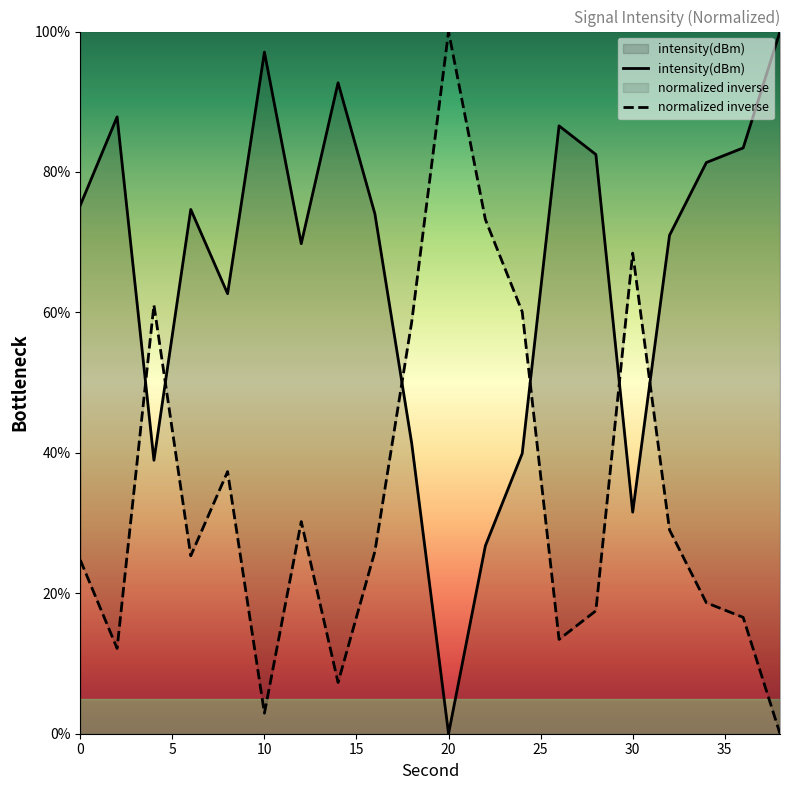

True or false: there are more than 1 points higher than both neighbors.

True